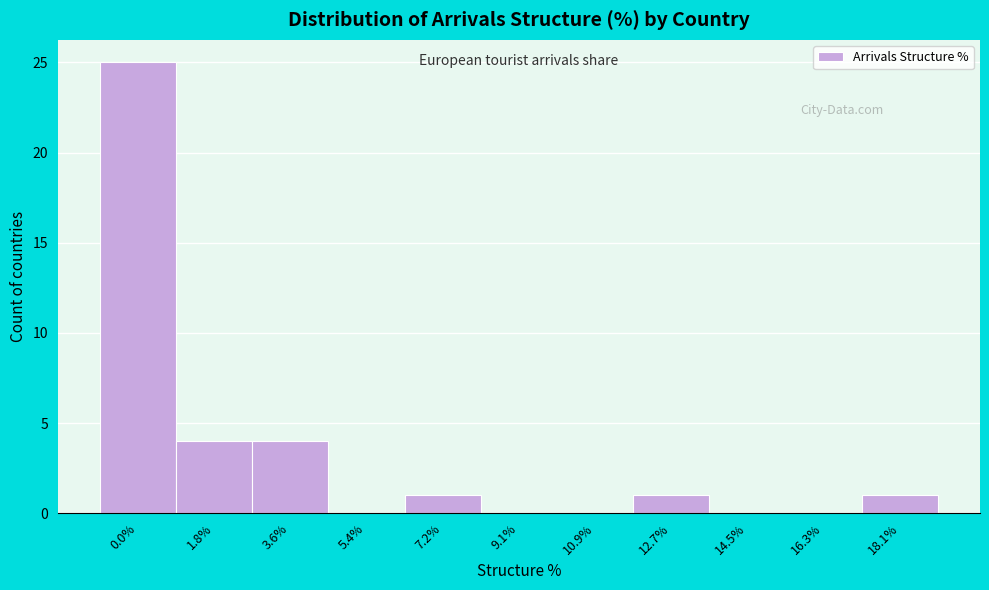

Reading left to right, what are all the values shown in this chart?

0.0%=25	1.8%=4	3.6%=4	5.4%=0	7.2%=1	9.1%=0	10.9%=0	12.7%=1	14.5%=0	16.3%=0	18.1%=1